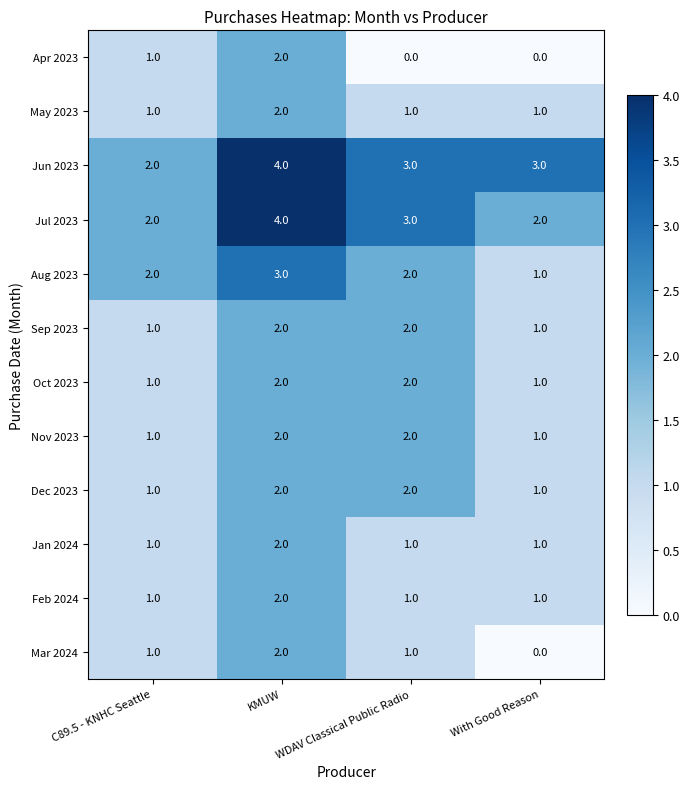

The value of Apr 2023 at WDAV Classical Public Radio is -1. True or false?

False